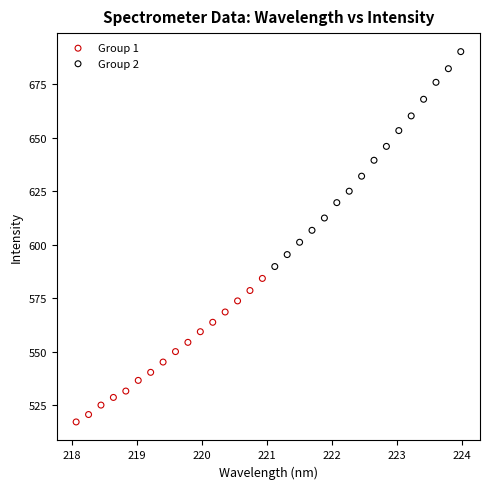

Which series contains the lowest Y value?

Group 1